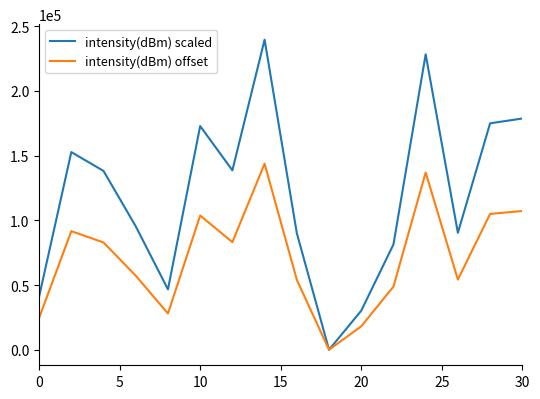

Which series has the largest total across all categories?

intensity(dBm) scaled